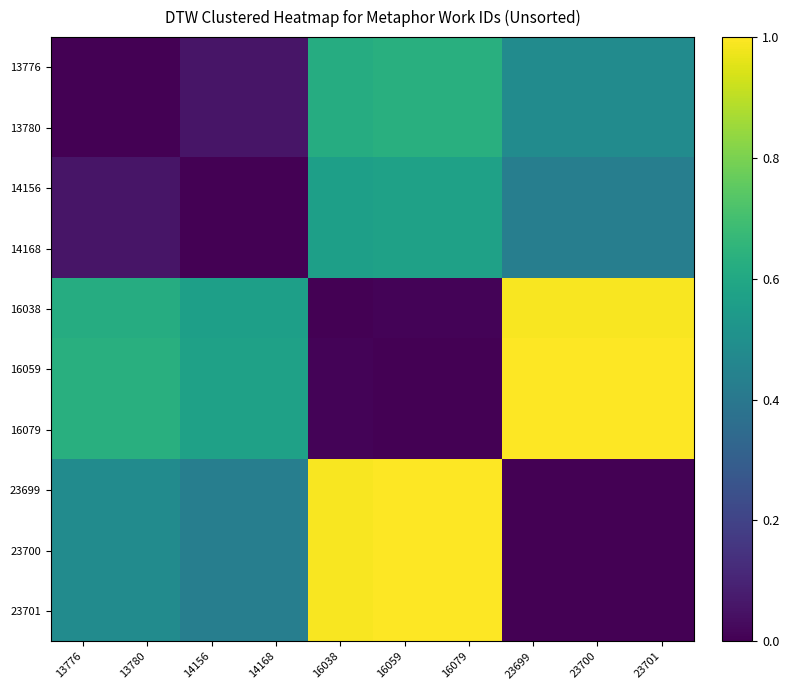

Reading right to left, what are all the values shown in this chart?

13776: 23701=0.5	23700=0.5	23699=0.5	16079=0.6	16059=0.6	16038=0.6	14168=0.1	14156=0.1	13780=0.0	13776=0.0
13780: 23701=0.5	23700=0.5	23699=0.5	16079=0.6	16059=0.6	16038=0.6	14168=0.1	14156=0.1	13780=0.0	13776=0.0
14156: 23701=0.4	23700=0.4	23699=0.4	16079=0.6	16059=0.6	16038=0.6	14168=0.0	14156=0.0	13780=0.1	13776=0.1
14168: 23701=0.4	23700=0.4	23699=0.4	16079=0.6	16059=0.6	16038=0.6	14168=0.0	14156=0.0	13780=0.1	13776=0.1
16038: 23701=1.0	23700=1.0	23699=1.0	16079=0.0	16059=0.0	16038=0.0	14168=0.6	14156=0.6	13780=0.6	13776=0.6
16059: 23701=1.0	23700=1.0	23699=1.0	16079=0.0	16059=0.0	16038=0.0	14168=0.6	14156=0.6	13780=0.6	13776=0.6
16079: 23701=1.0	23700=1.0	23699=1.0	16079=0.0	16059=0.0	16038=0.0	14168=0.6	14156=0.6	13780=0.6	13776=0.6
23699: 23701=0.0	23700=0.0	23699=0.0	16079=1.0	16059=1.0	16038=1.0	14168=0.4	14156=0.4	13780=0.5	13776=0.5
23700: 23701=0.0	23700=0.0	23699=0.0	16079=1.0	16059=1.0	16038=1.0	14168=0.4	14156=0.4	13780=0.5	13776=0.5
23701: 23701=0.0	23700=0.0	23699=0.0	16079=1.0	16059=1.0	16038=1.0	14168=0.4	14156=0.4	13780=0.5	13776=0.5